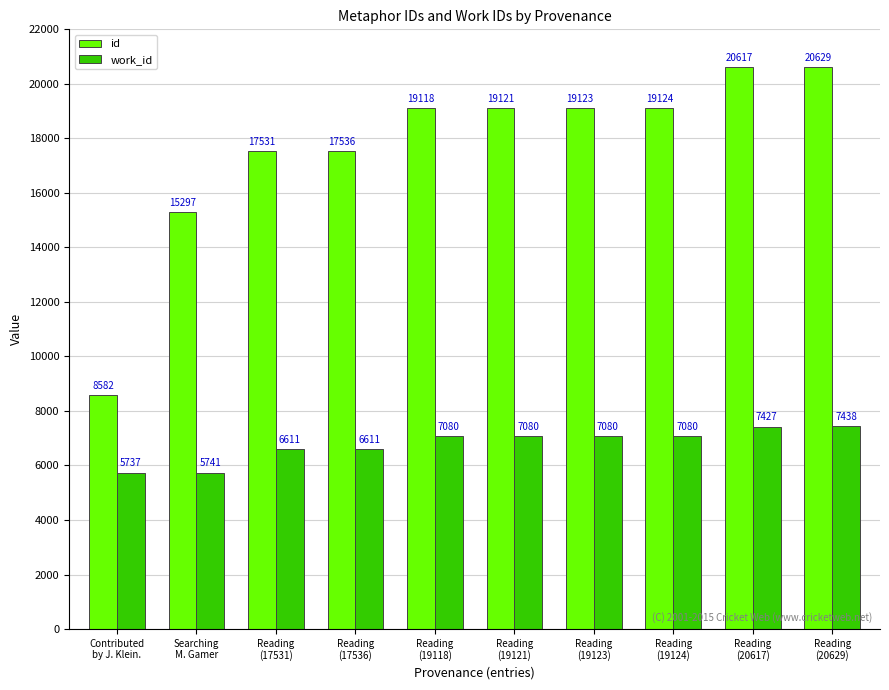

List the series in order of their peak value, highest first.

id, work_id